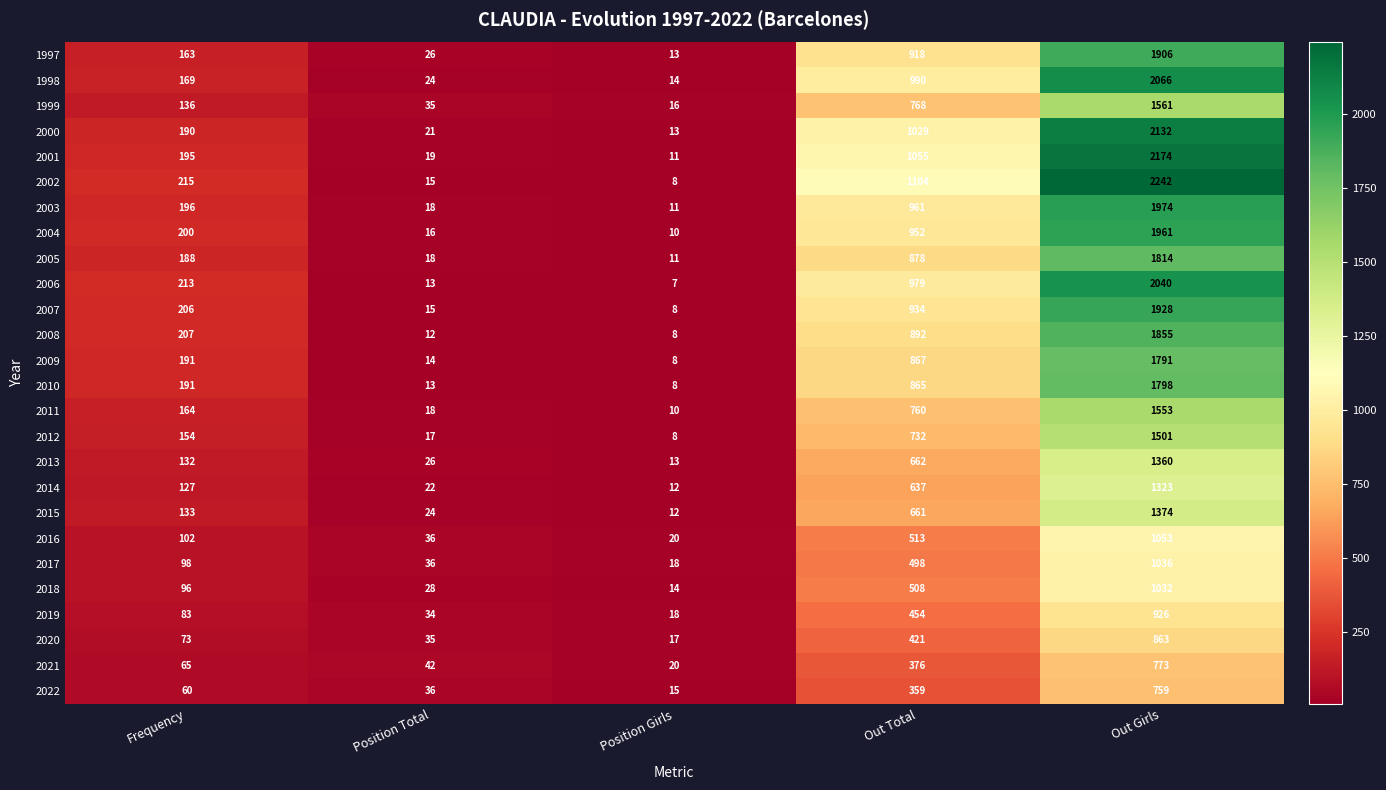

What is the total value across all series at Position Total?

613